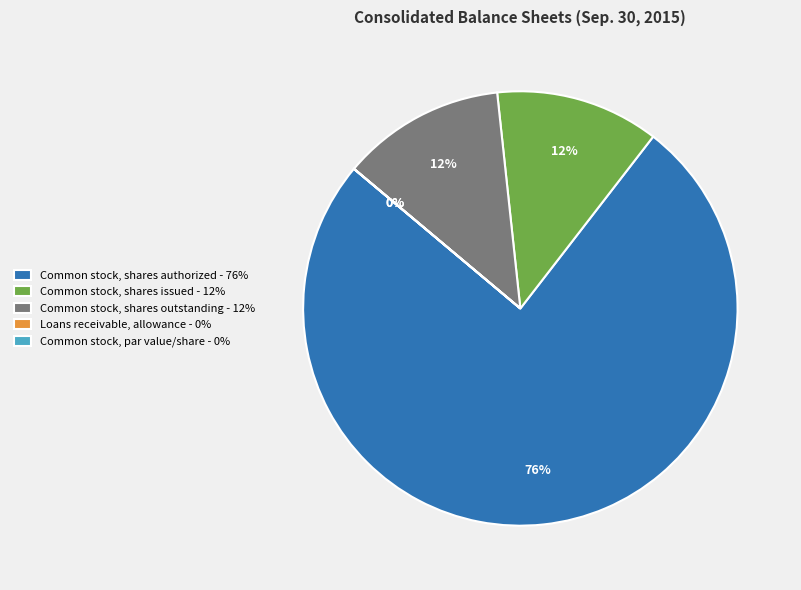

What portion of the pie excludes Loans receivable, allowance?

100.0%